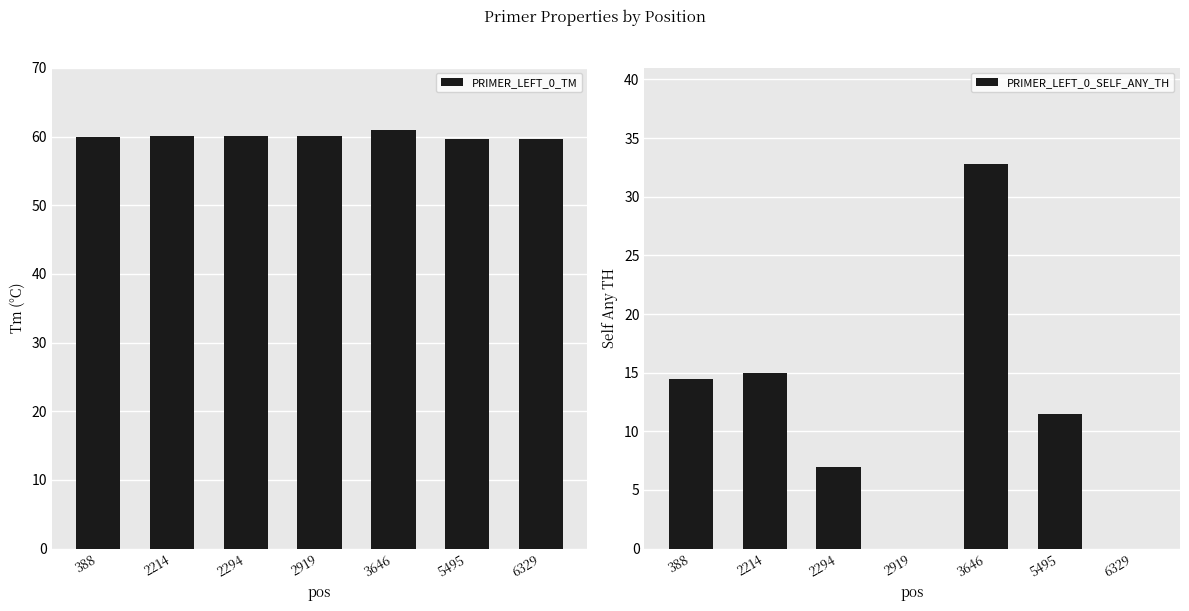

What is the difference between the maximum and minimum values in the PRIMER_LEFT_0_SELF_ANY_TH series?

32.8